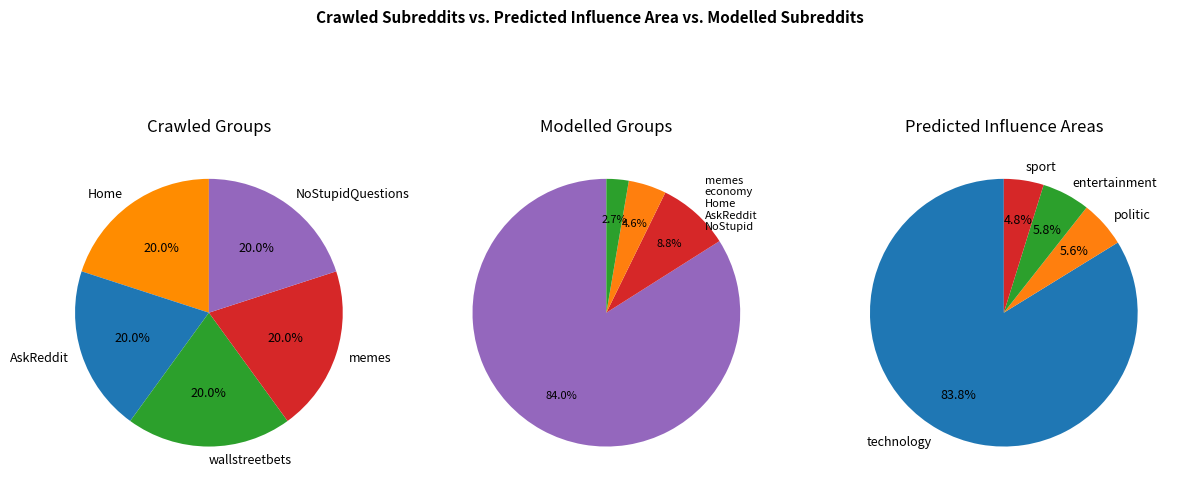

How many slices are in this pie chart?

5